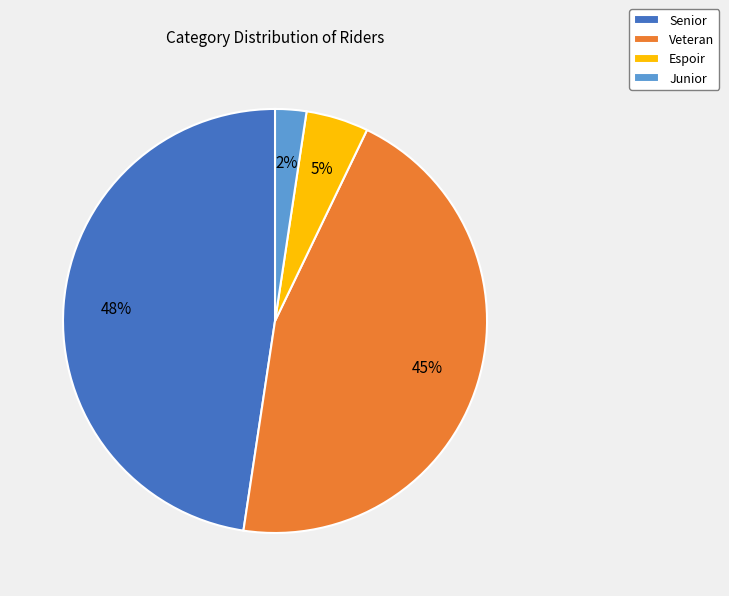

Is there any slice that represents more than half of the pie?

No